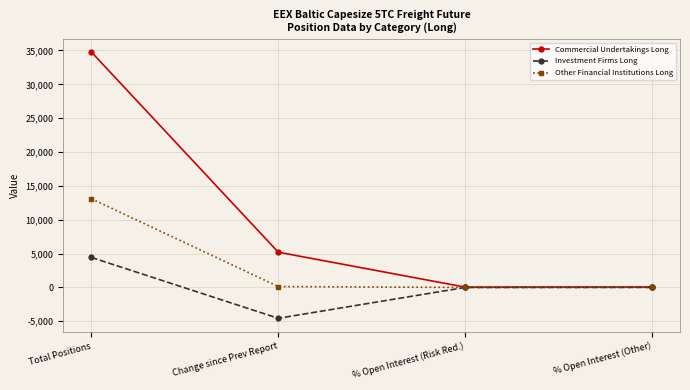

At Total Positions, list the series in order from smallest to largest.

Investment Firms Long, Other Financial Institutions Long, Commercial Undertakings Long